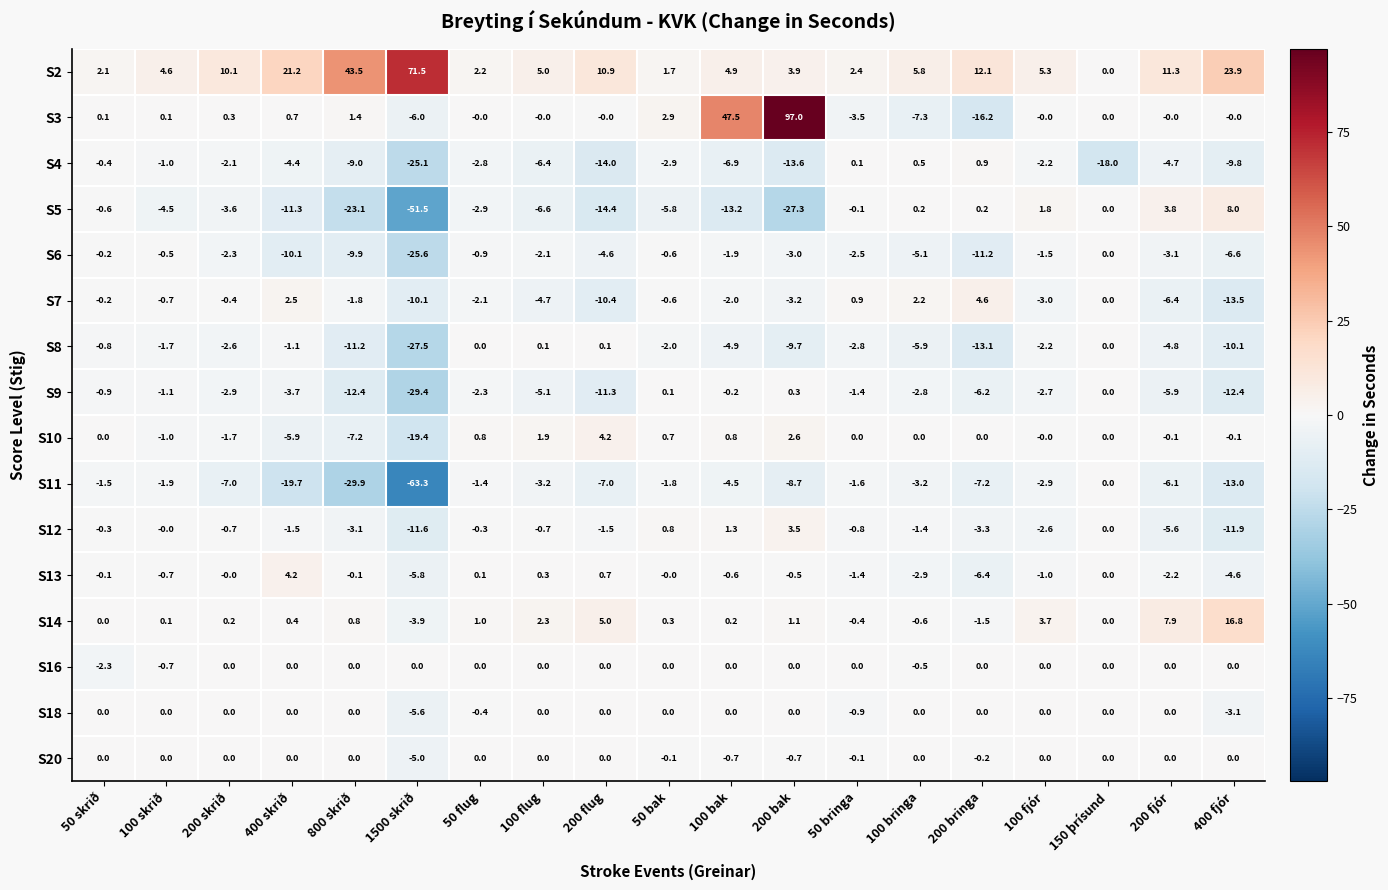

At which category is the sum across all series the highest?

200 bak